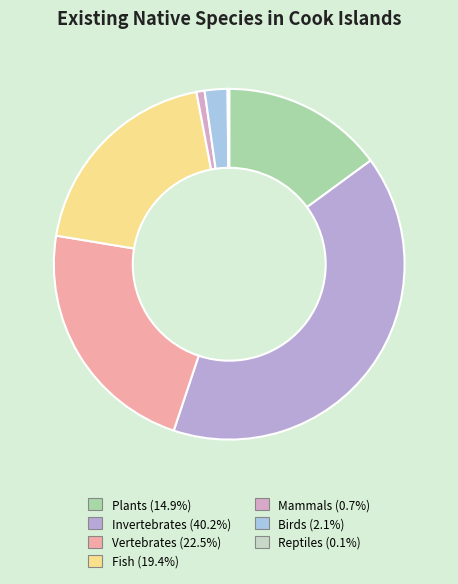

Do Plants and Reptiles together represent more than half of the pie?

No